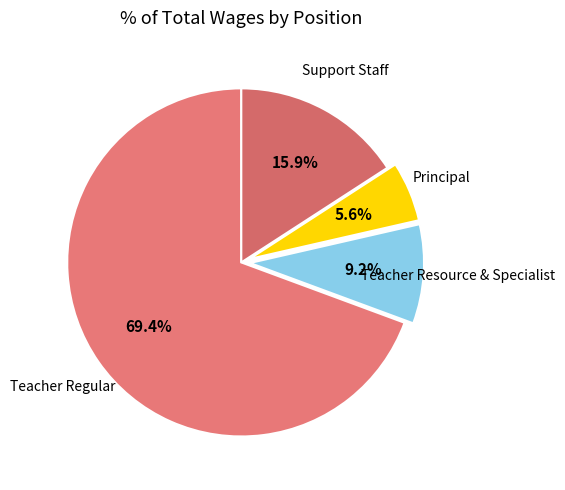

To the nearest percent, what is the difference between the largest and smallest slice percentages?

64%